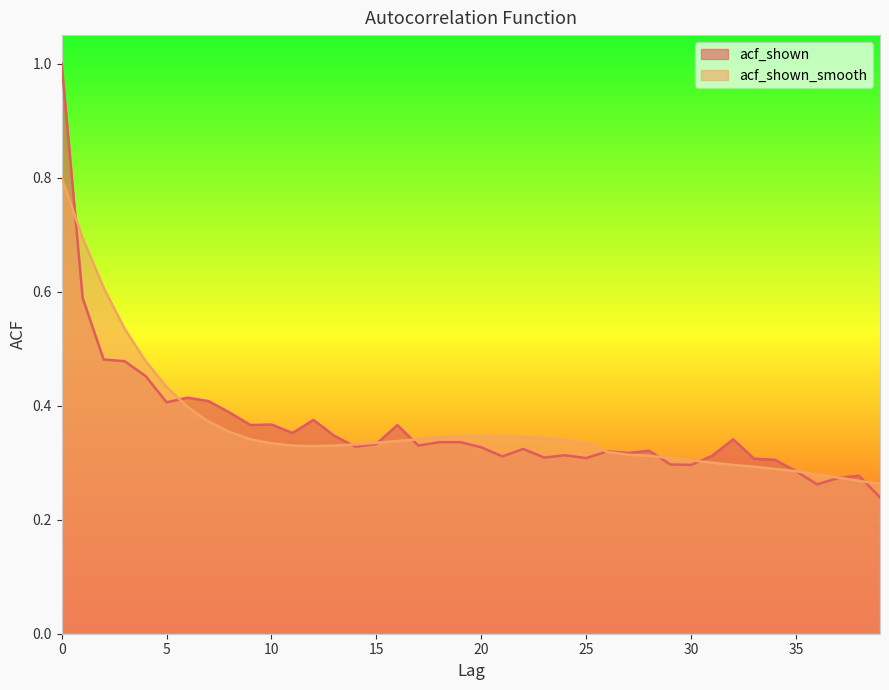

What is the maximum value shown in the chart?

1.0